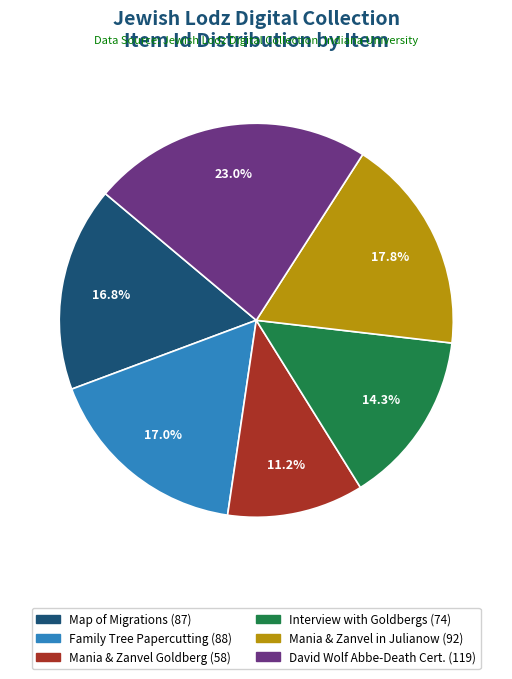

Does any single category account for the majority?

No